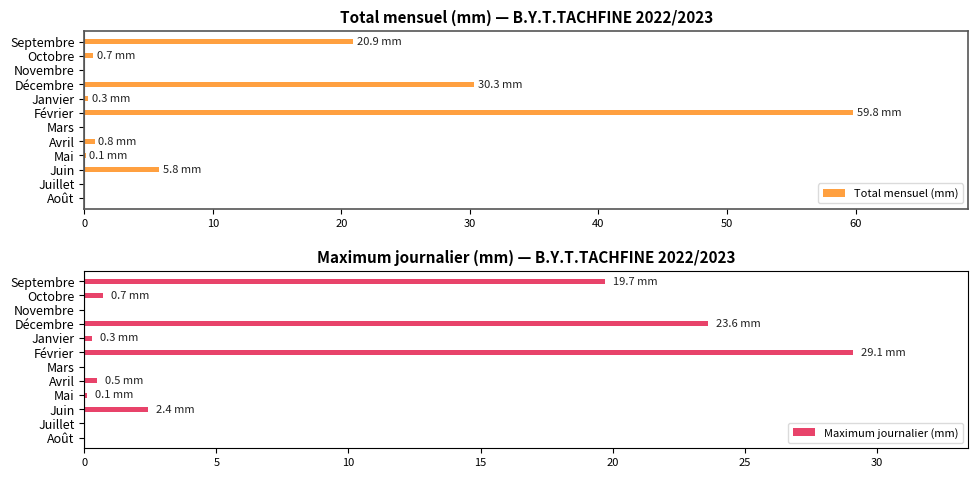

True or false: Maximum journalier (mm) has a value of -9.3 at Juillet.

False